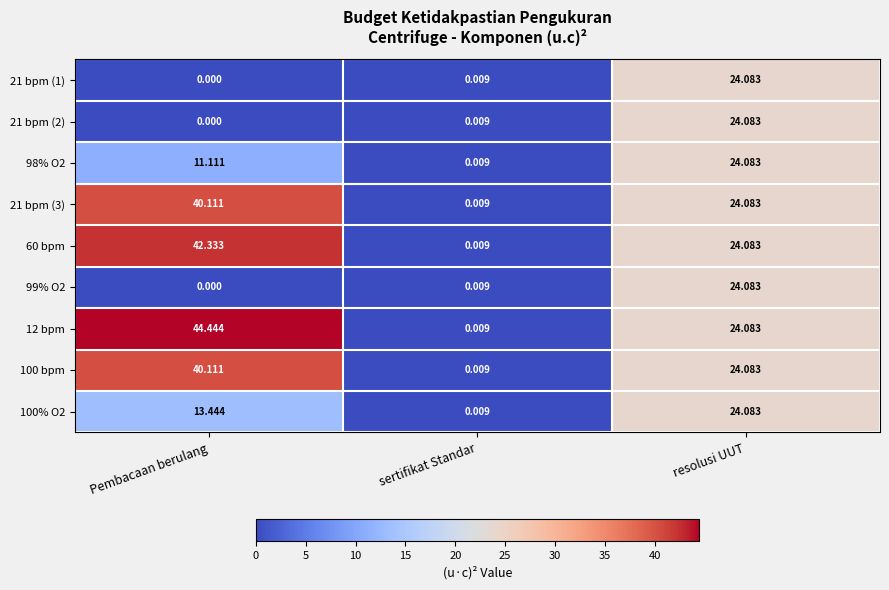

Which label corresponds to the smallest value in the chart?

Pembacaan berulang